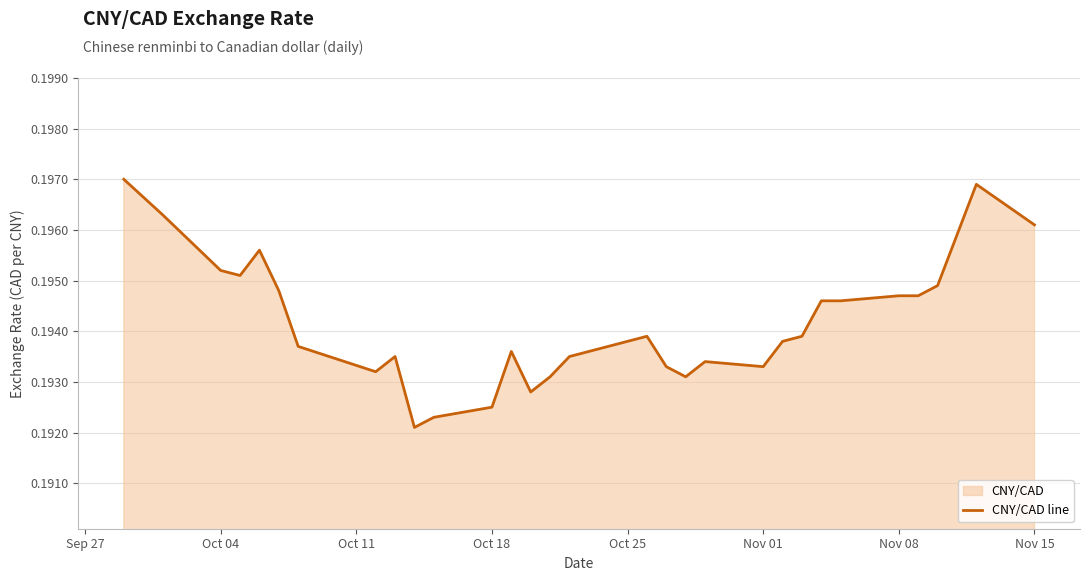

Reading left to right, list all the values displayed in this chart.

0.2	0.2	0.2	0.2	0.2	0.2	0.2	0.2	0.2	0.2	0.2	0.2	0.2	0.2	0.2	0.2	0.2	0.2	0.2	0.2	0.2	0.2	0.2	0.2	0.2	0.2	0.2	0.2	0.2	0.2	0.2